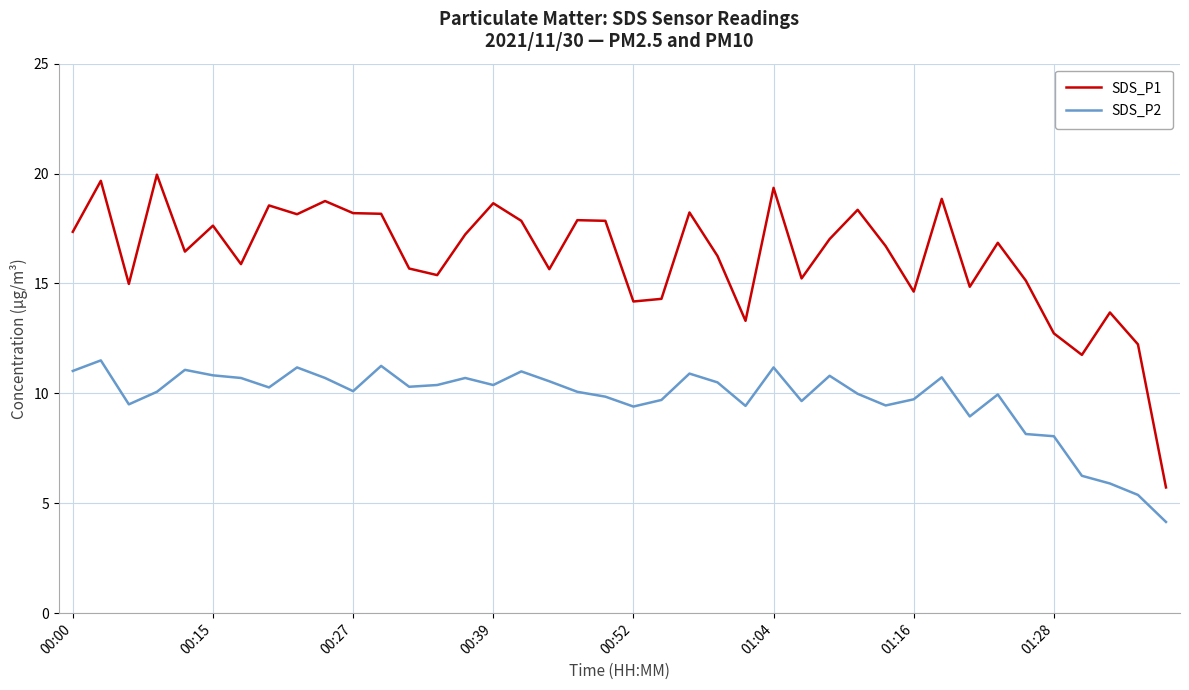

True or false: SDS_P2 and SDS_P1 intersect in this chart.

False